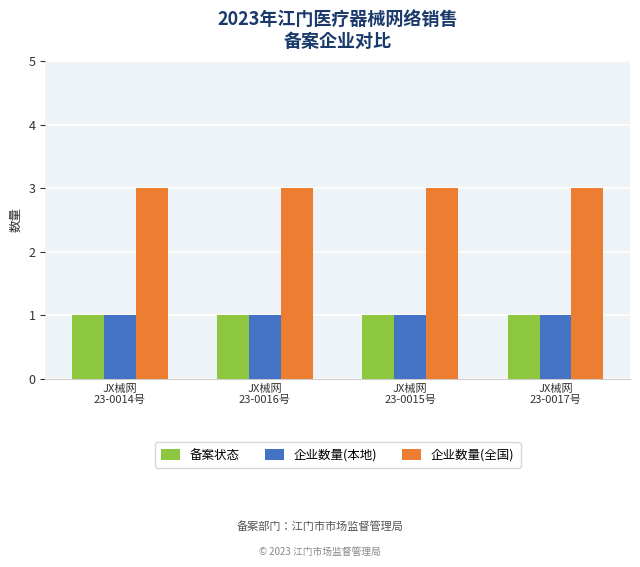

At how many categories does at least one series exceed 2?

4